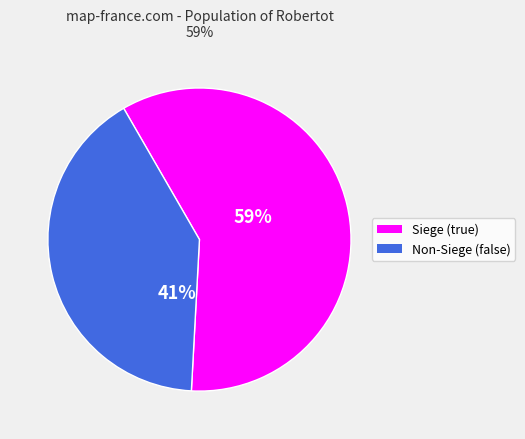

To the nearest percent, what is the difference between the largest and smallest slice percentages?

18%